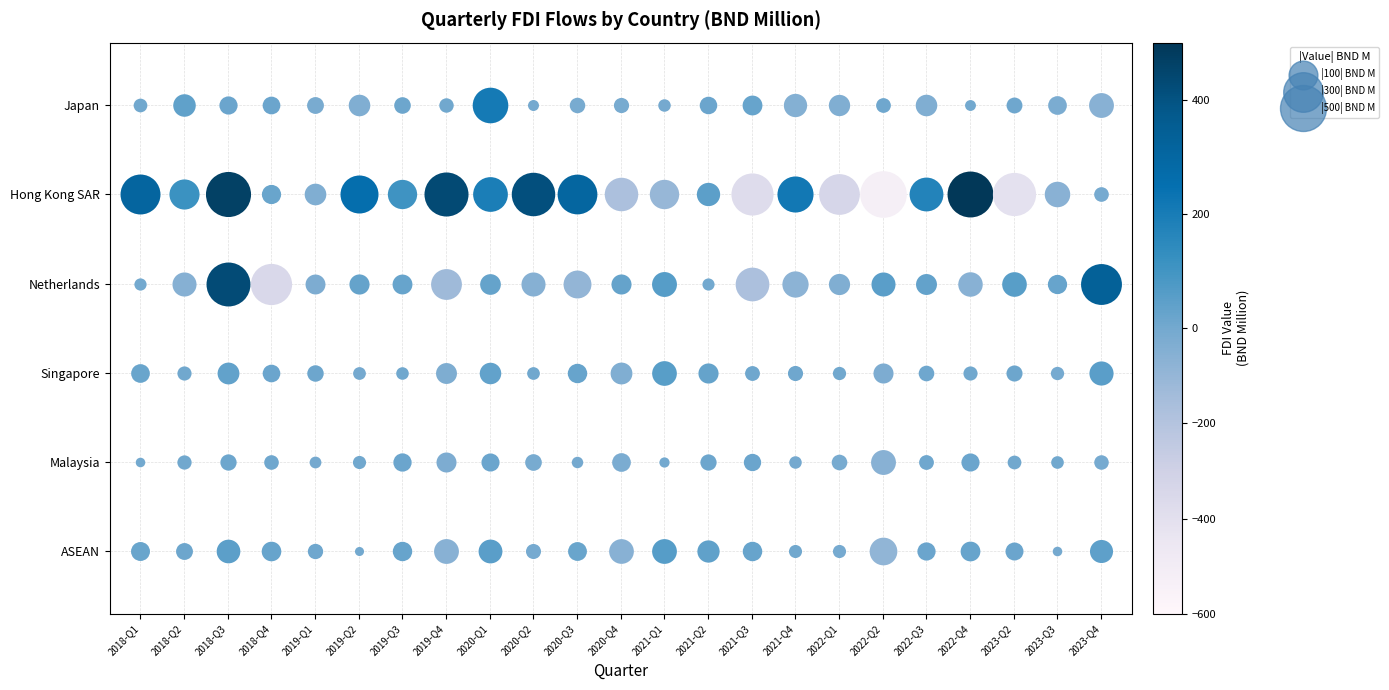

The Japan series shows 22.5 at 2019-Q3. True or false?

False